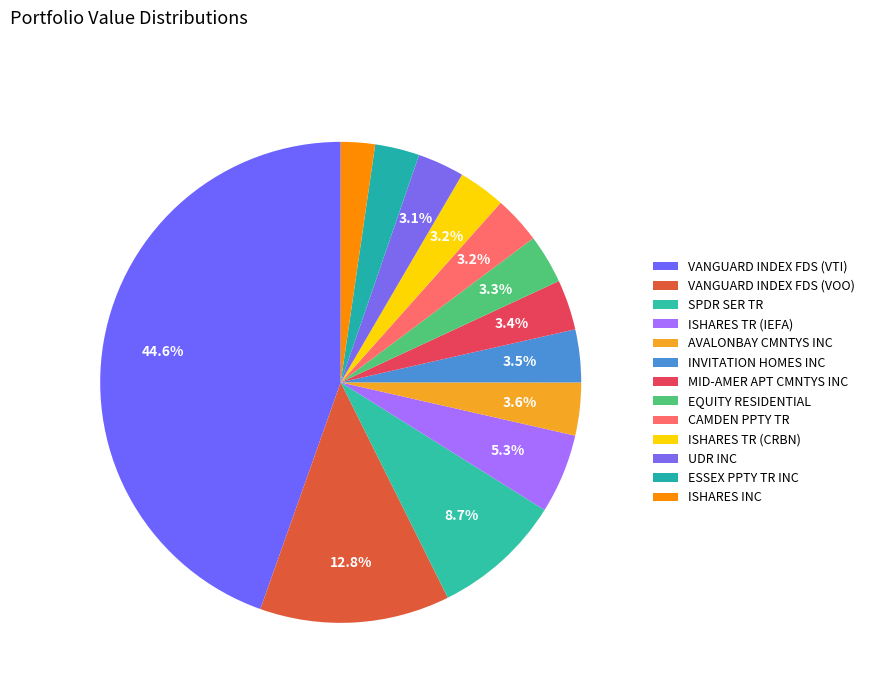

To the nearest percent, what portion does INVITATION HOMES INC represent?

4%